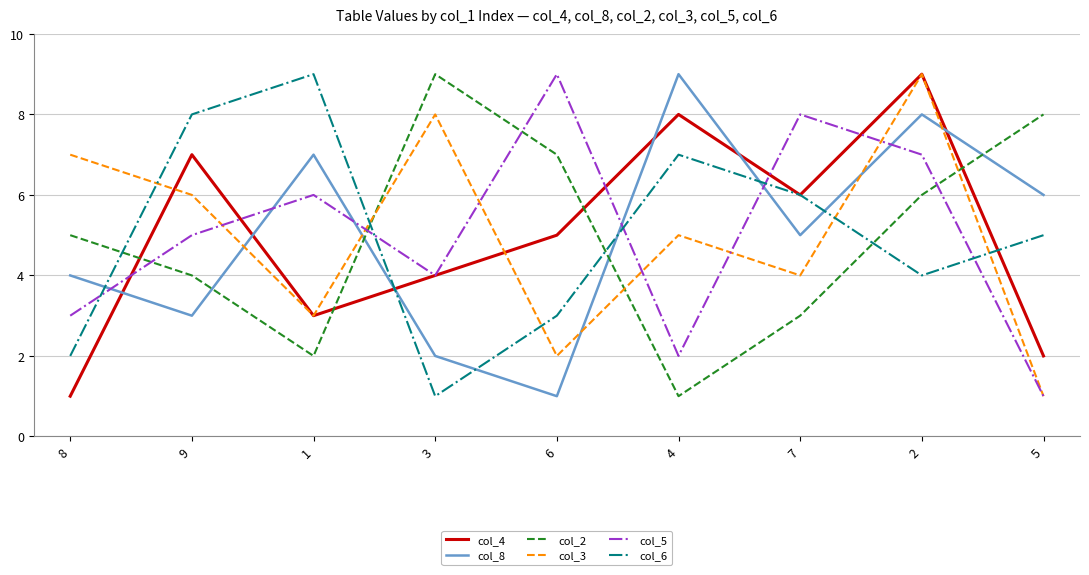

Where do col_5 and col_6 first cross each other?

8 and 9